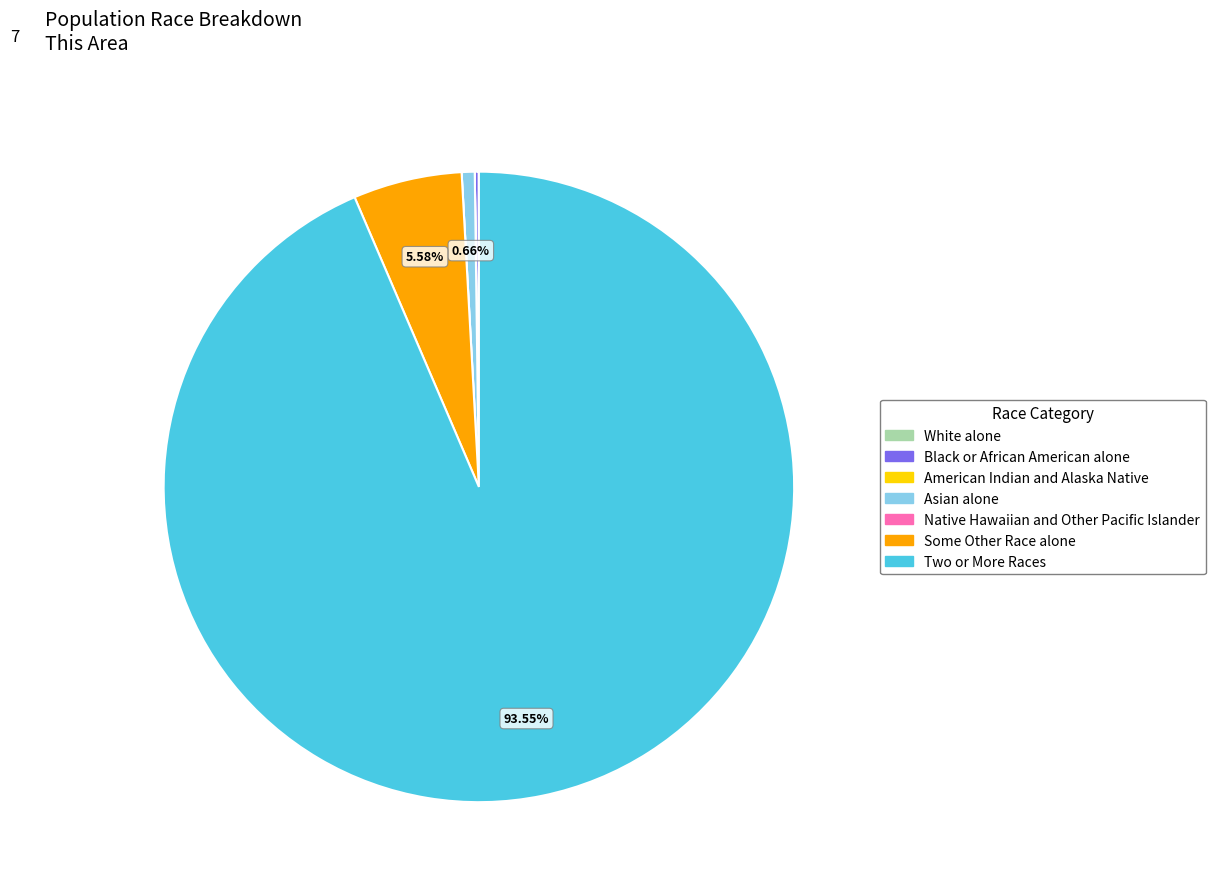

Does Two or More Races represent more than half of the total?

Yes